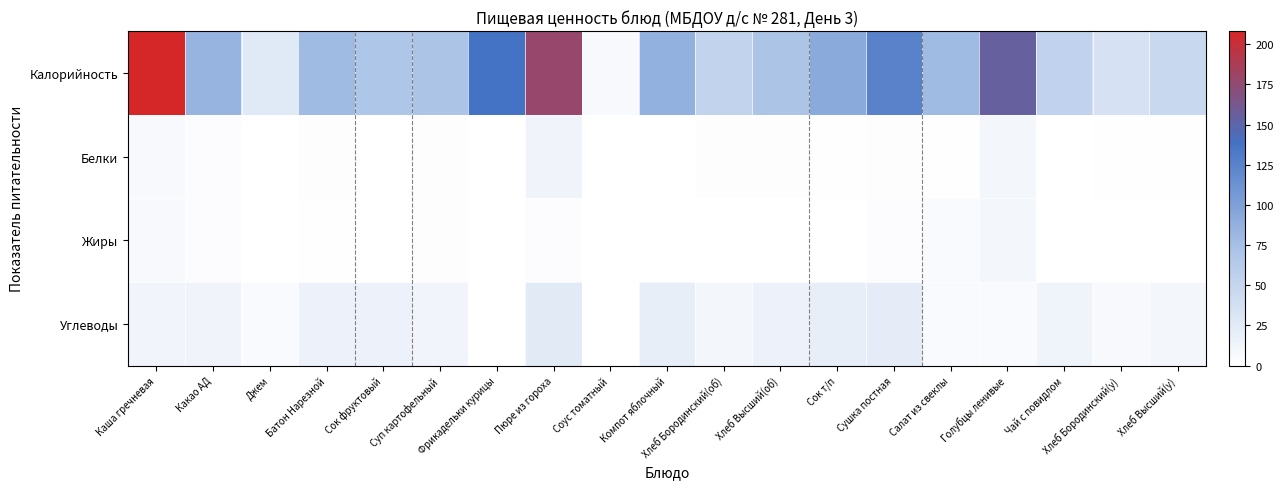

Which series has the widest spread of values?

Калорийность